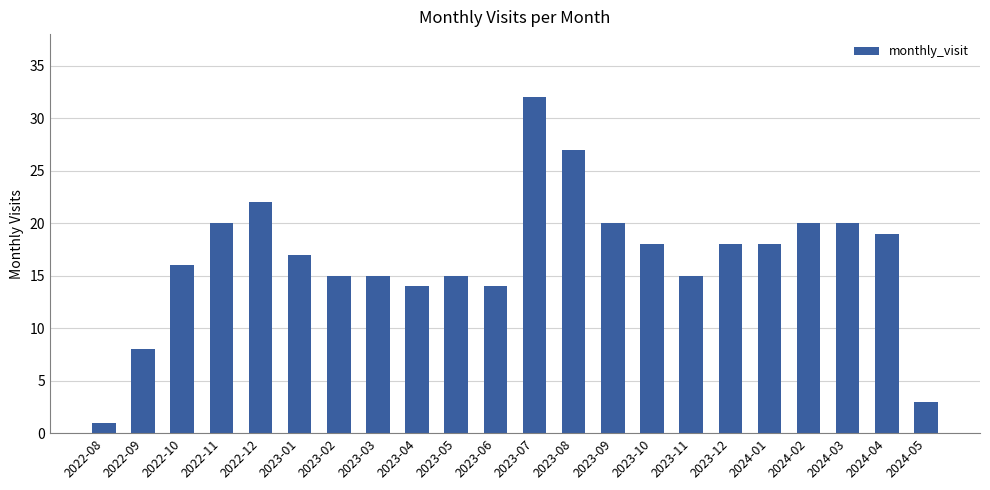

What is the approximate value at 2022-11, to the nearest 5?

20